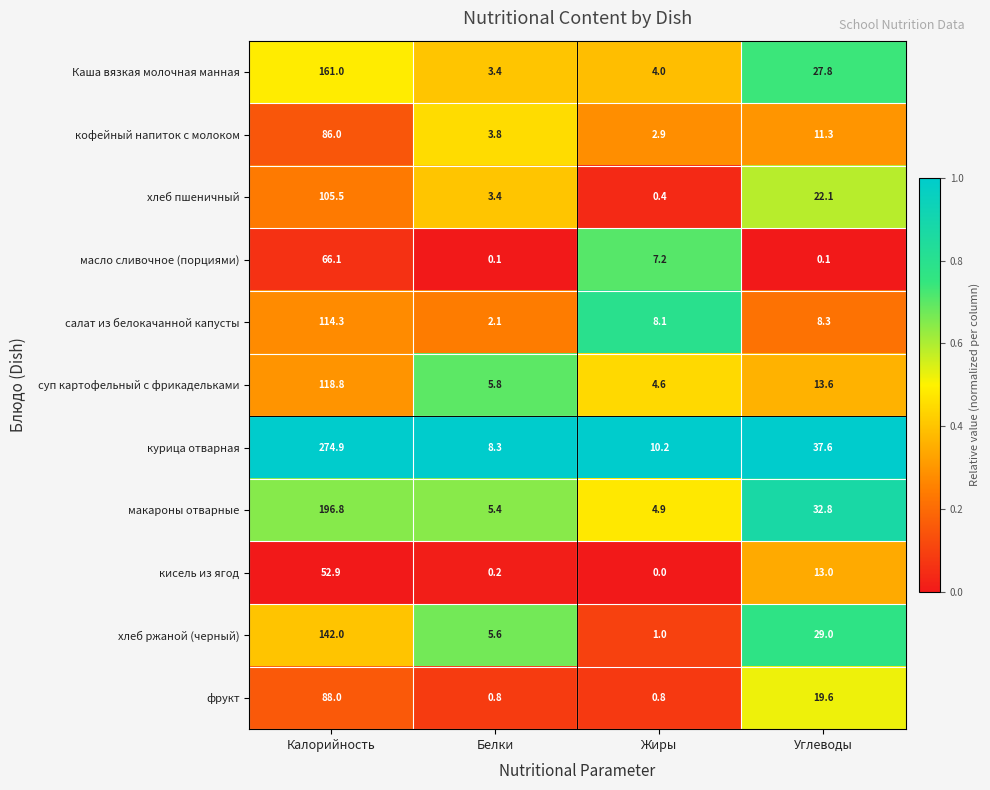

Where is кофейный напиток с молоком nearest to the value 44?

Углеводы